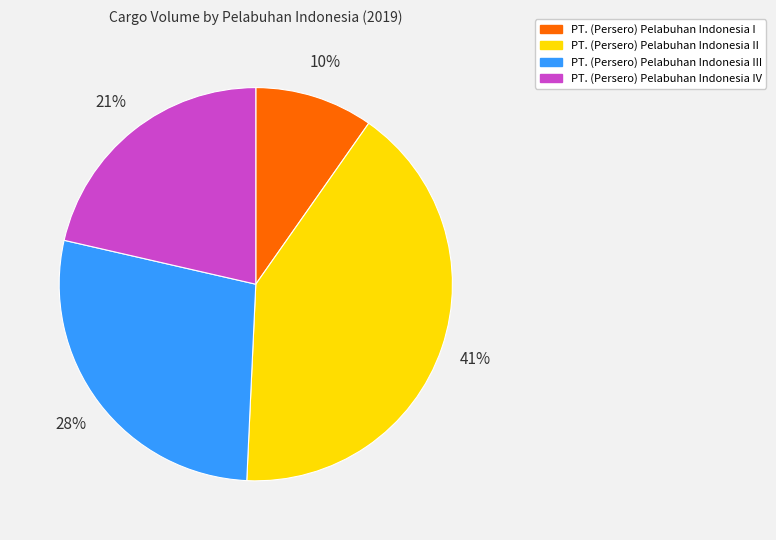

Which has a higher value, PT. (Persero) Pelabuhan Indonesia II or PT. (Persero) Pelabuhan Indonesia IV?

PT. (Persero) Pelabuhan Indonesia II